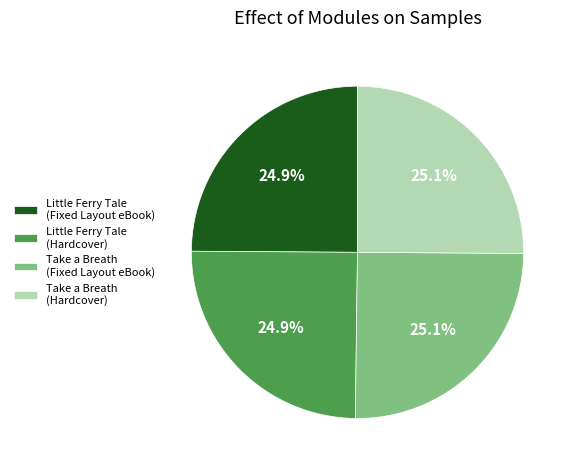

What is the ratio of the value at Little Ferry Tale (Hardcover) to the value at Take a Breath (Fixed Layout eBook)?

1.0